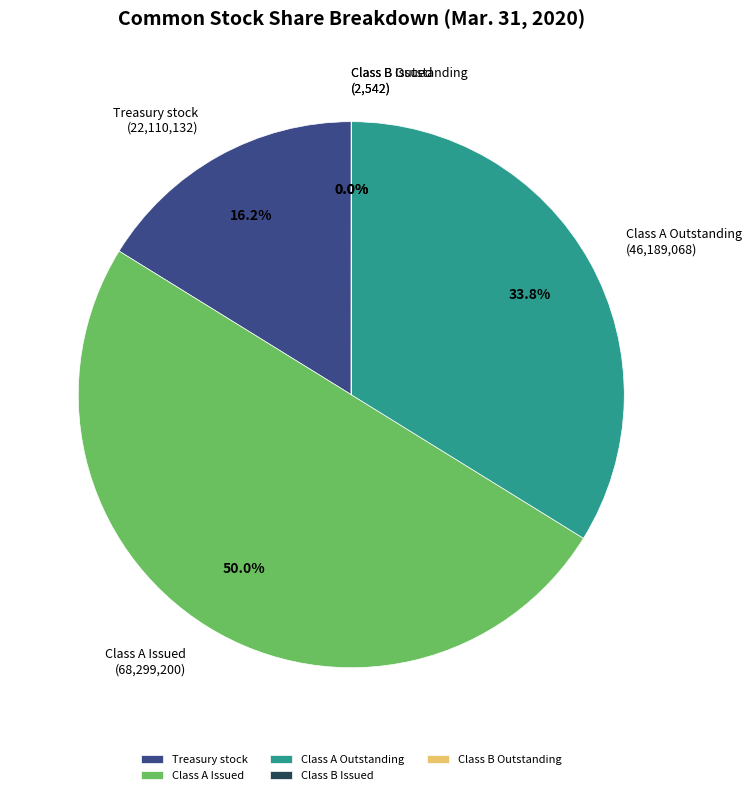

Which slice is the largest?

Class A Issued